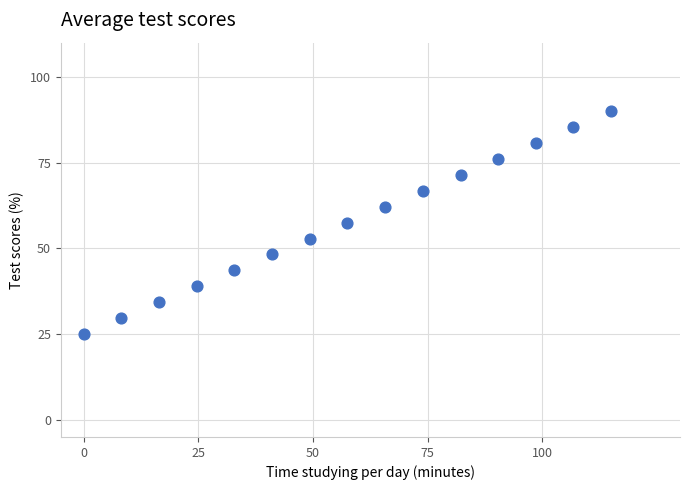

What is the range of Y values (max minus min)?

65.0